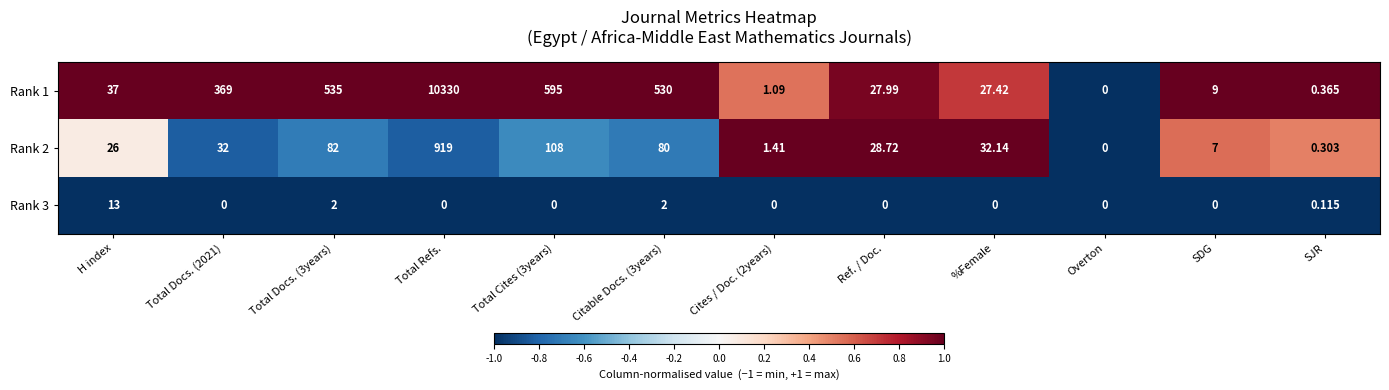

Which category has the lowest value in the Rank 2 series?

Overton